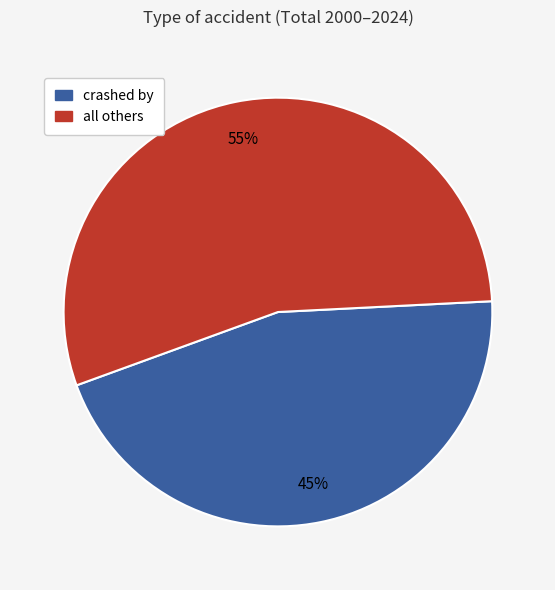

Count the number of slices in the pie.

2